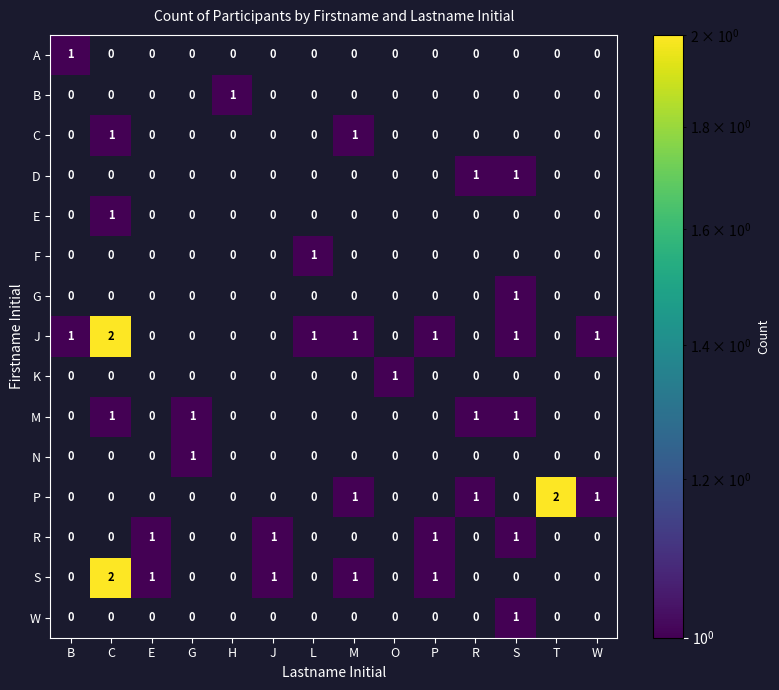

Which series changed the most between J and P?

J